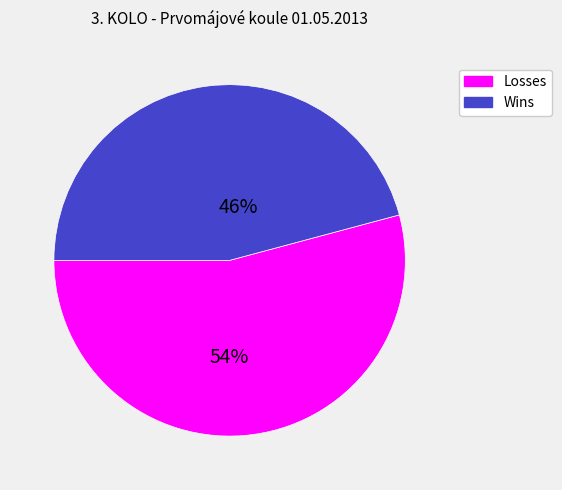

Which category has the smallest portion of the pie?

Wins